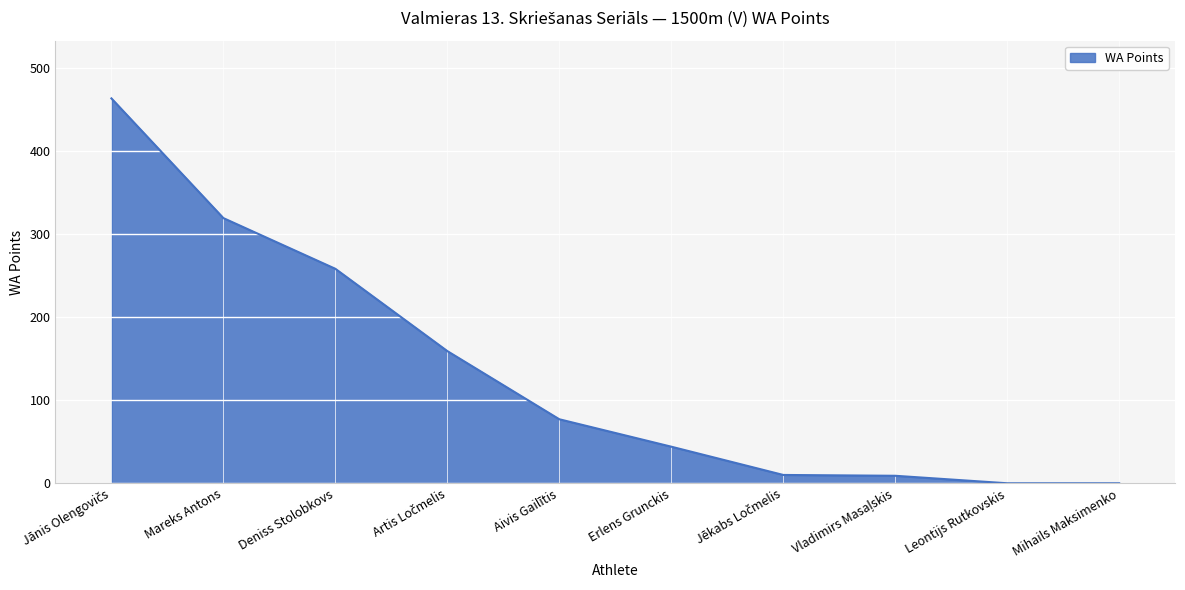

What is the approximate value at Deniss Stolobkovs, to the nearest 50?

250